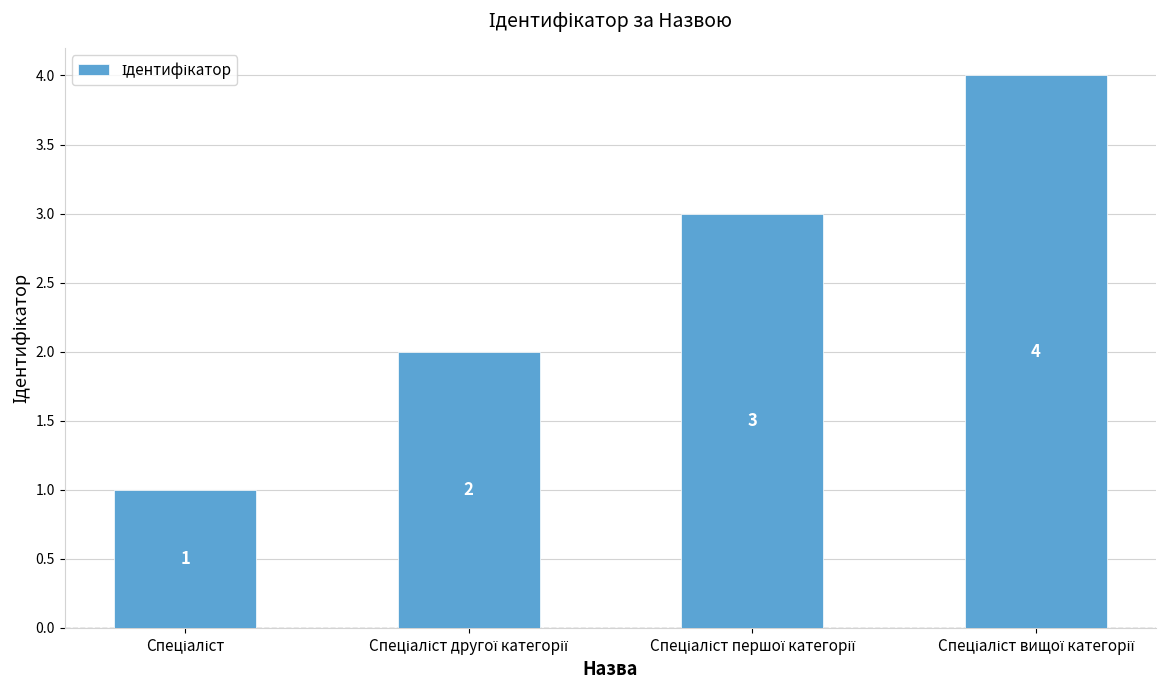

What is the difference between the maximum and second lowest values?

2